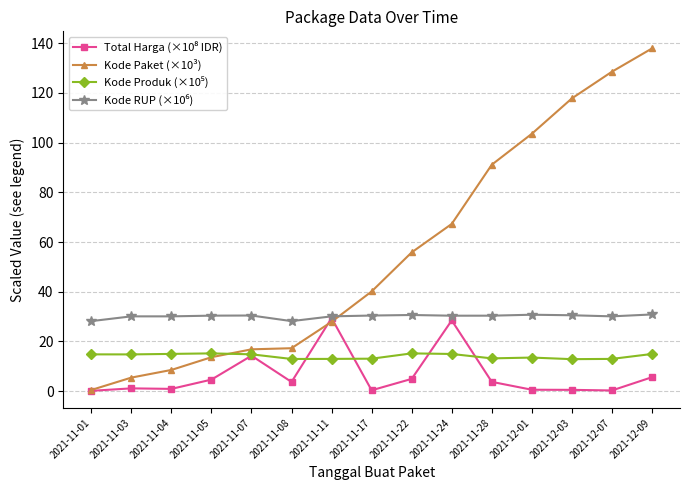

How many distinct data groups are displayed?

4